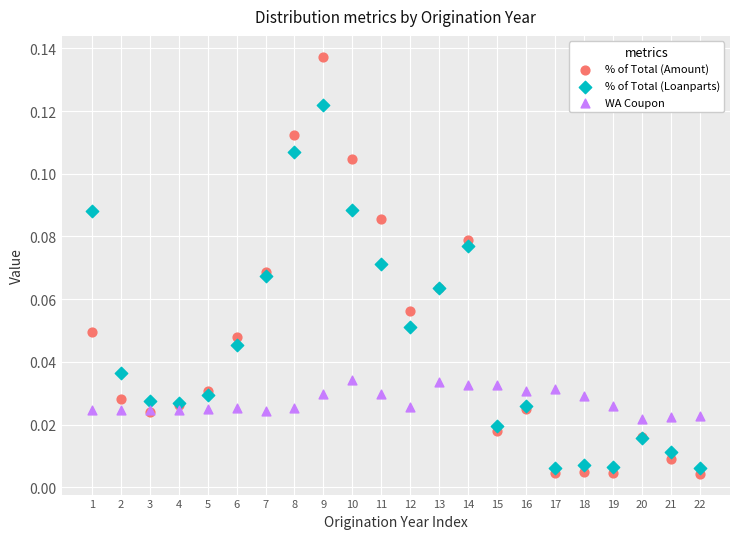

Which series has the widest spread of Y values?

% of Total (Amount)